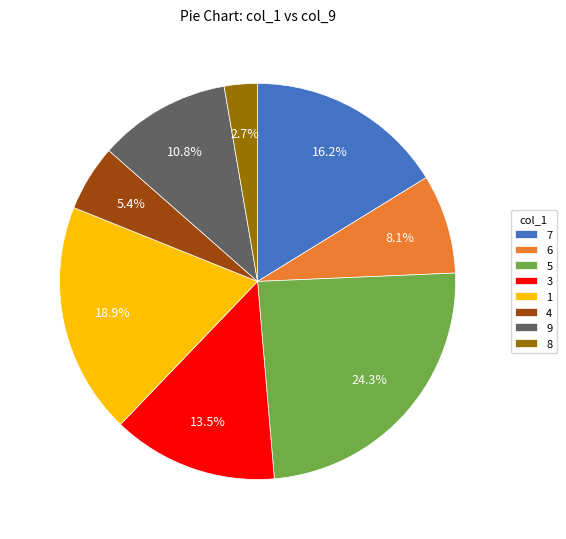

What is the largest slice in the pie chart?

5